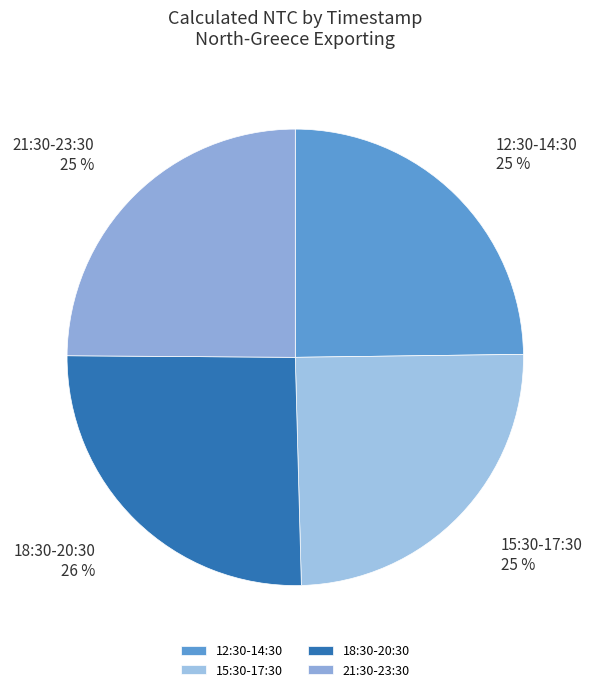

How many segments does this pie chart have?

4